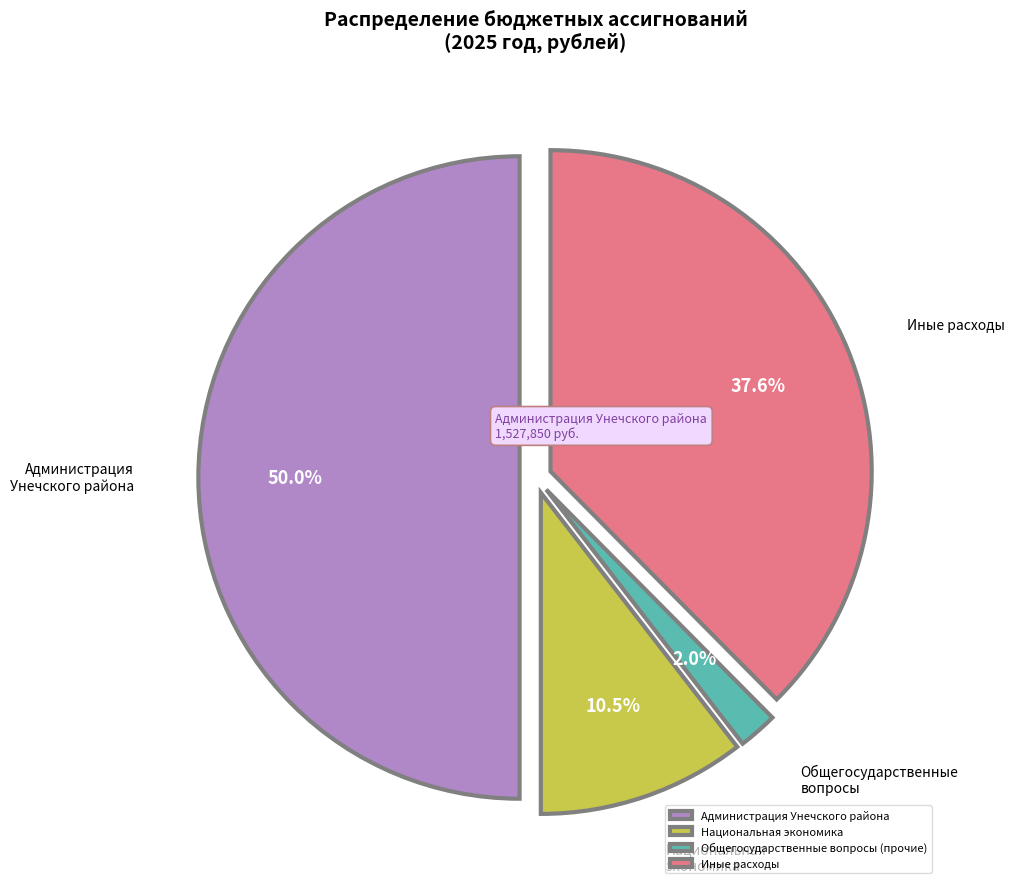

Combined, do Национальная экономика and Иные расходы account for over 50%?

No